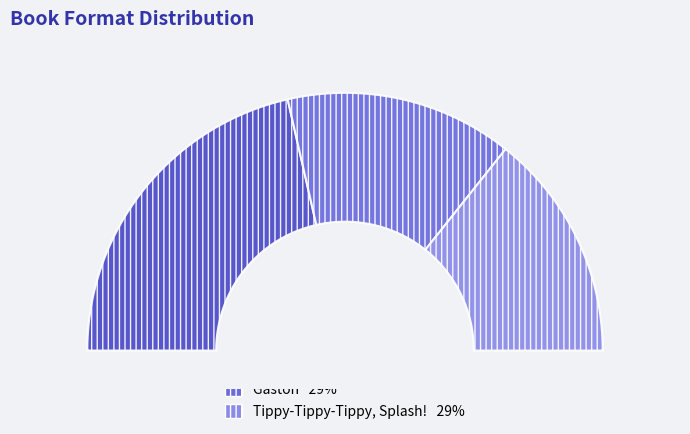

How much of the chart is everything except Gaston?

71.4%